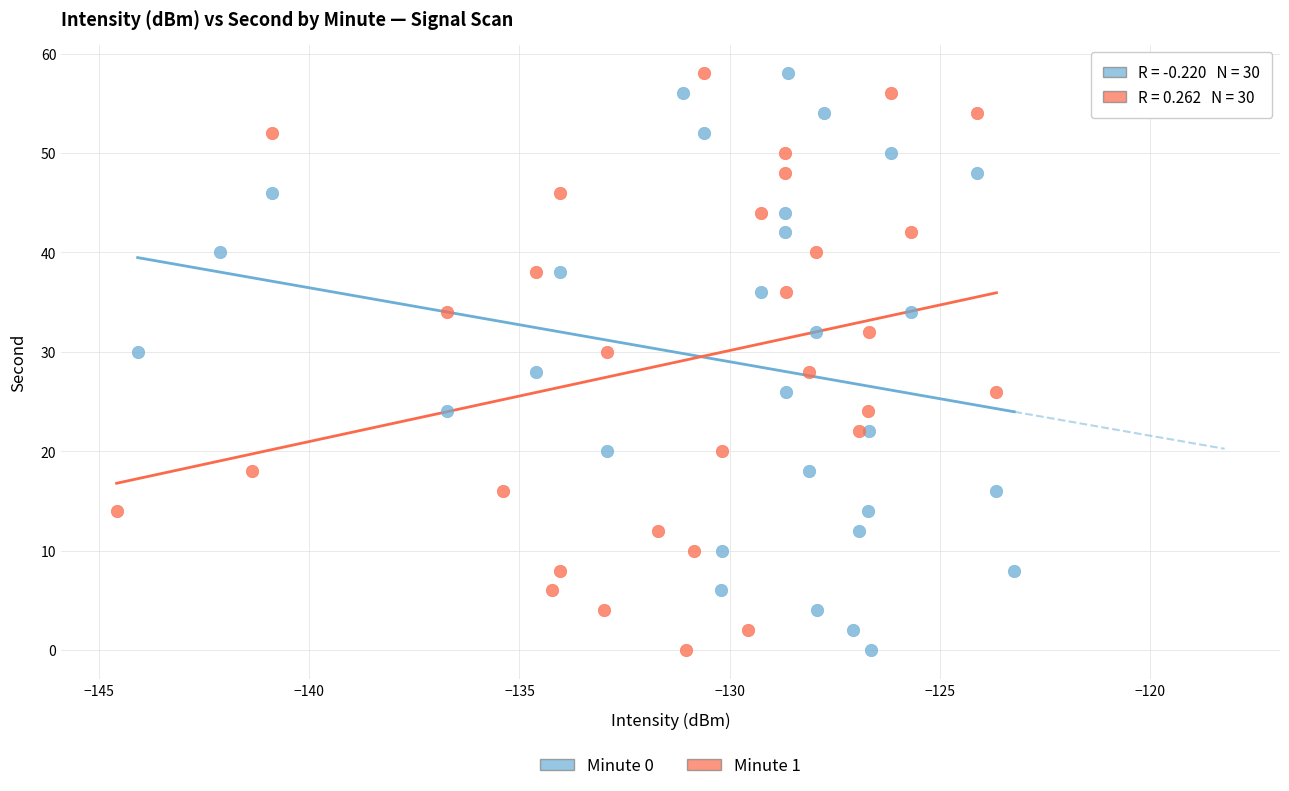

What are all the series names shown in the legend?

Minute 0, Minute 1